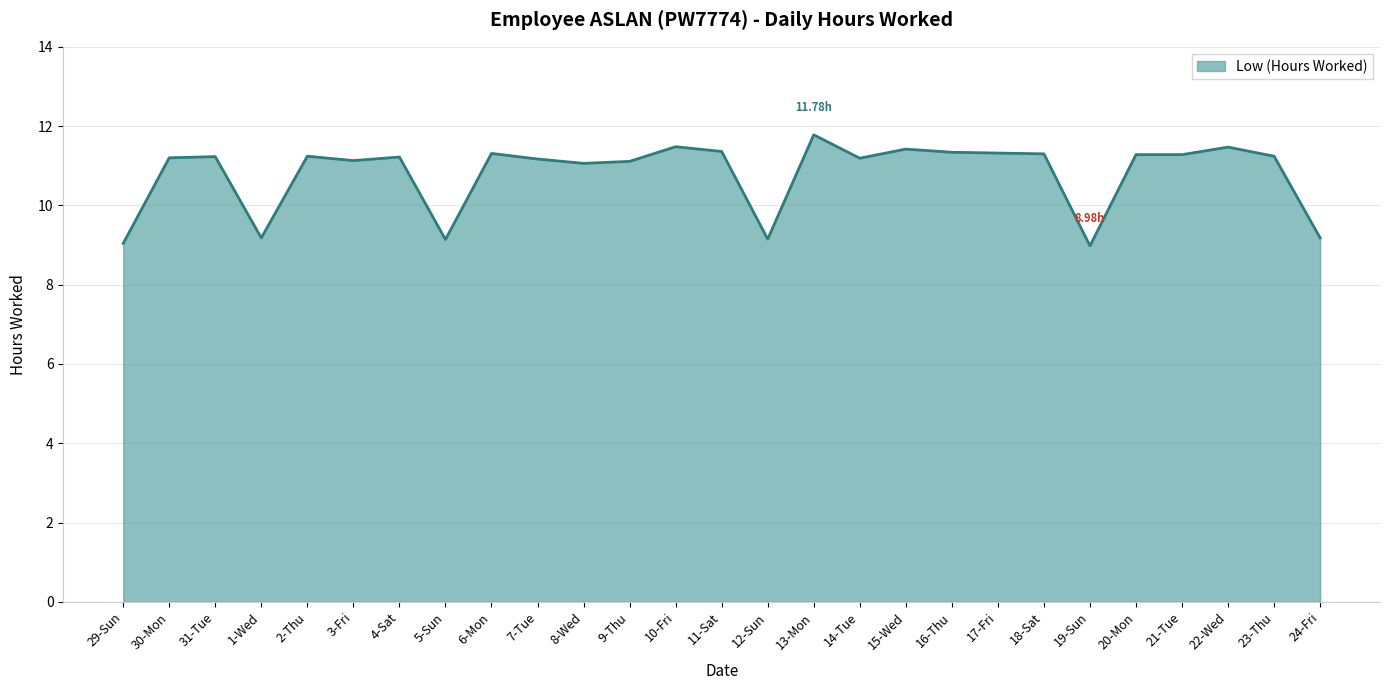

What value does the data have at 23-Thu?

11.2